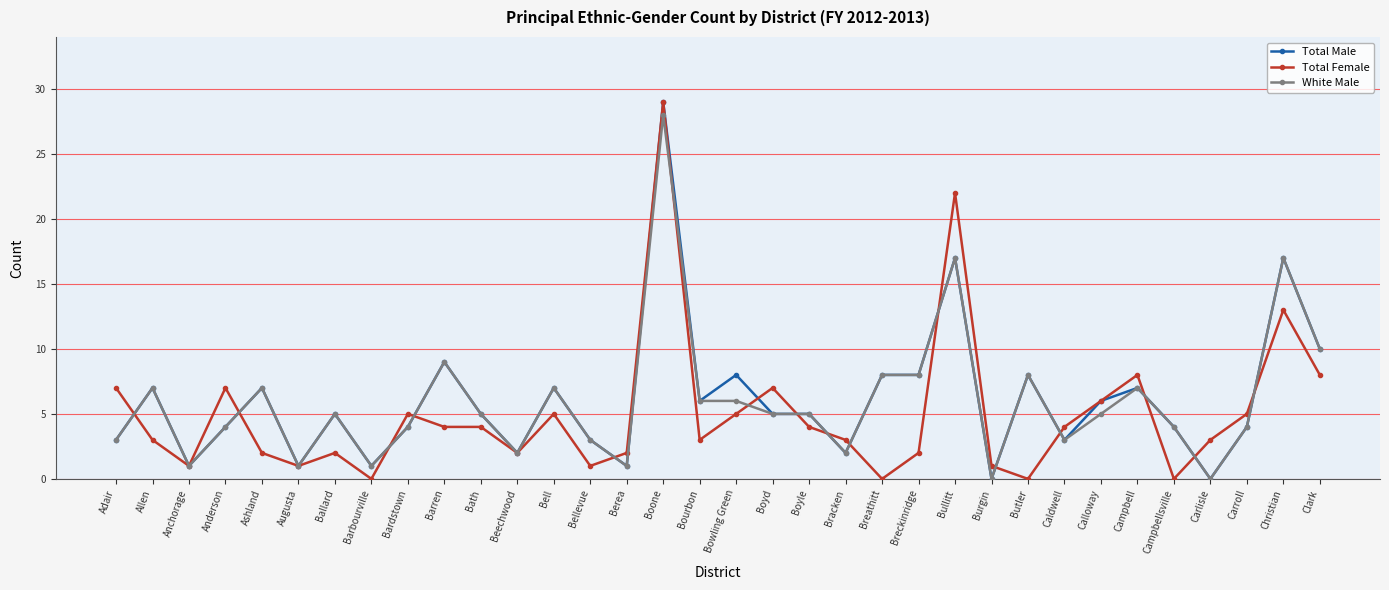

Is it true that Total Female equals -15 at Butler?

False